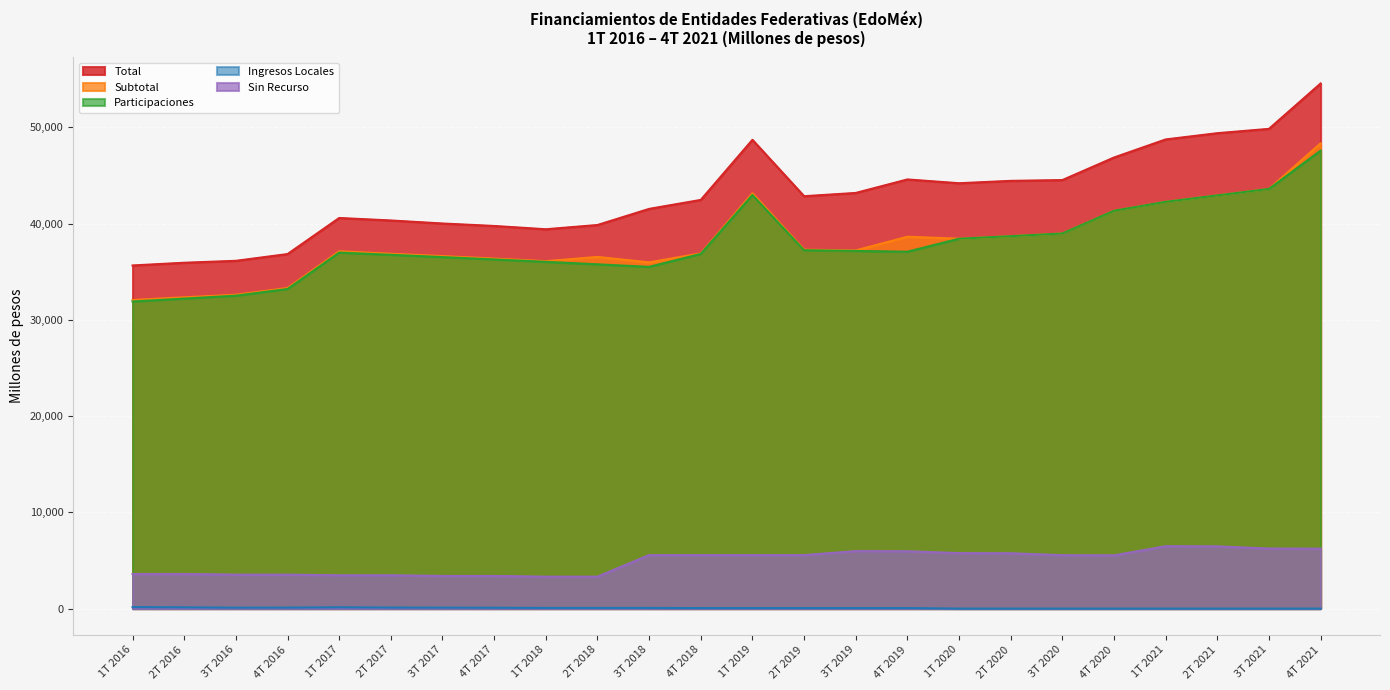

What is the label of the 3rd point from the right?

2T 2021